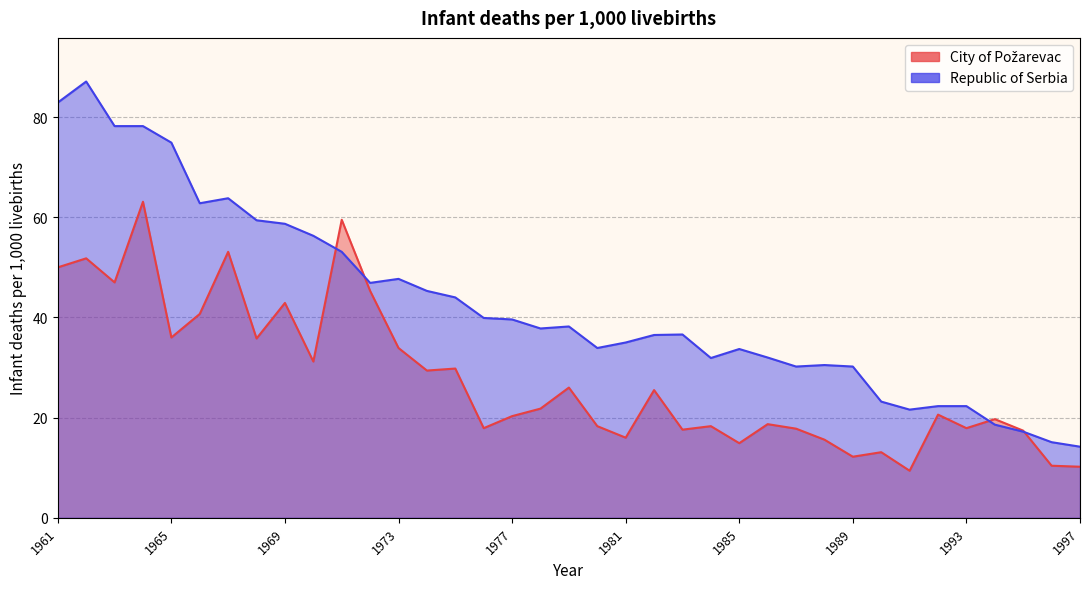

What is the sum of all City of Požarevac values?

1029.1